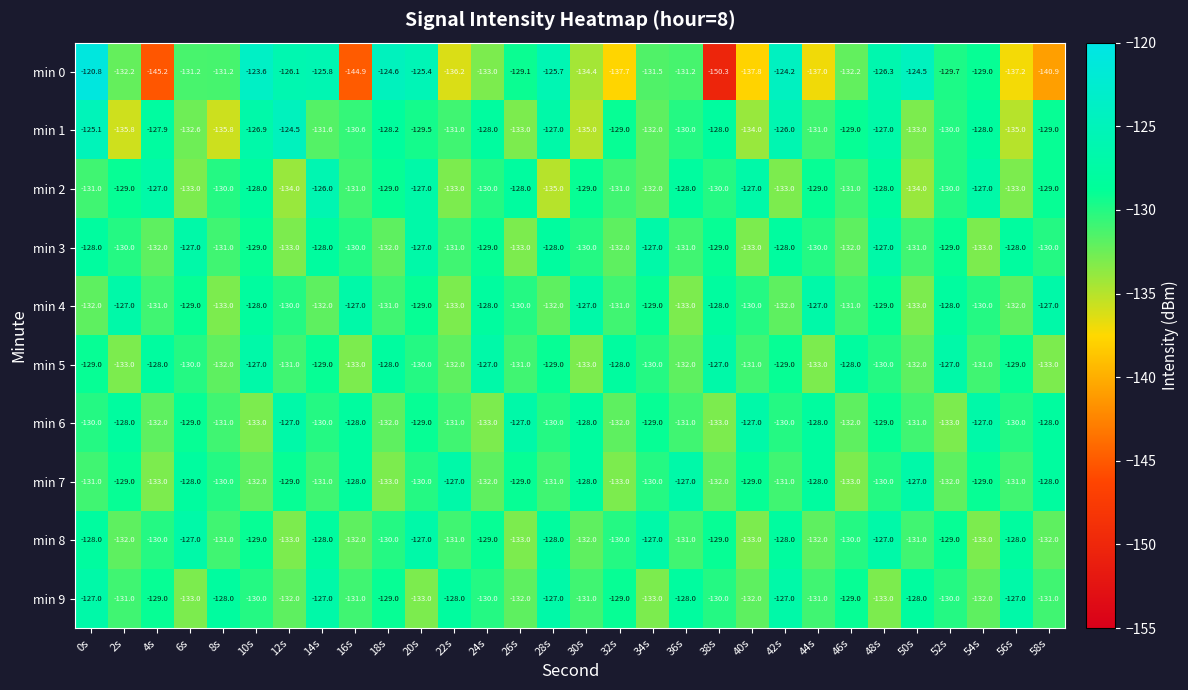

True or false: min 5 has a value of -129.0 at 28s.

True